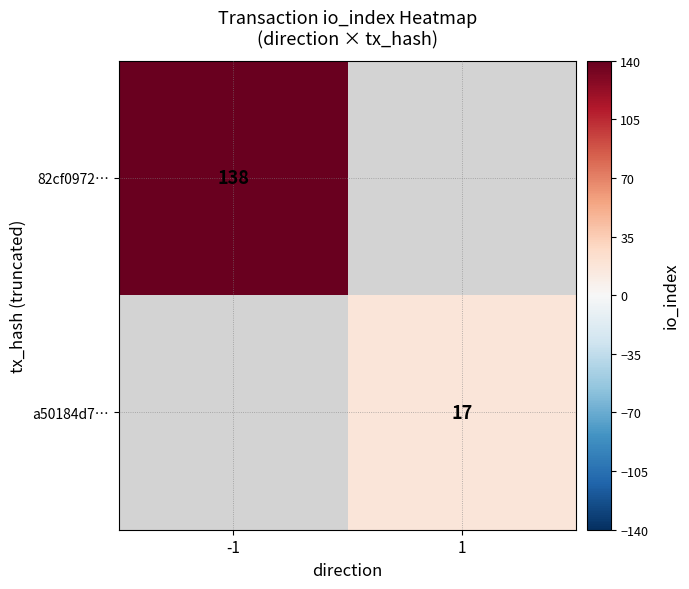

True or false: a50184d7… has a value of 25 at 1.

False